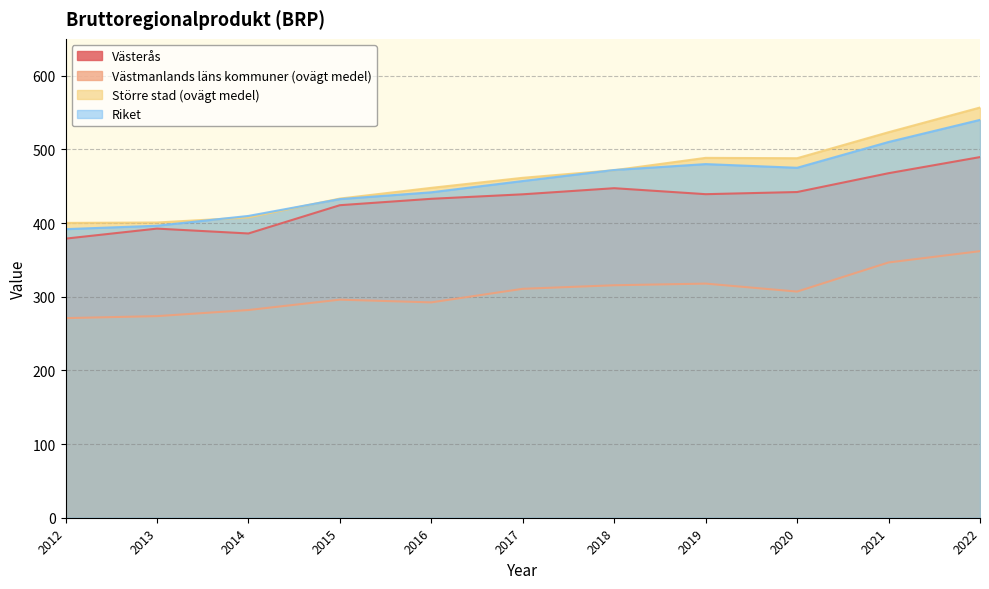

The Riket series shows 124.7 at 2013. True or false?

False